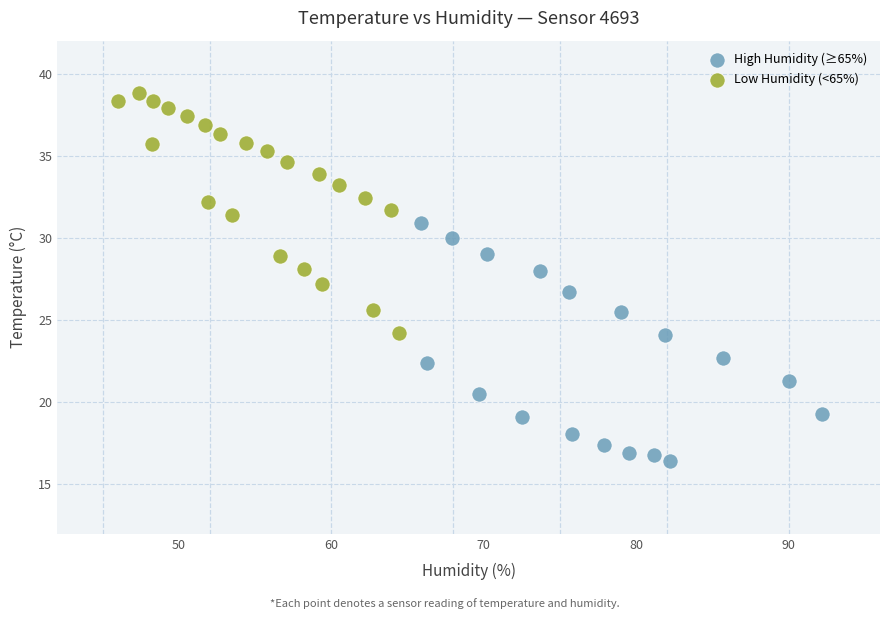

Which series reaches the minimum Y coordinate?

High Humidity (≥65%)